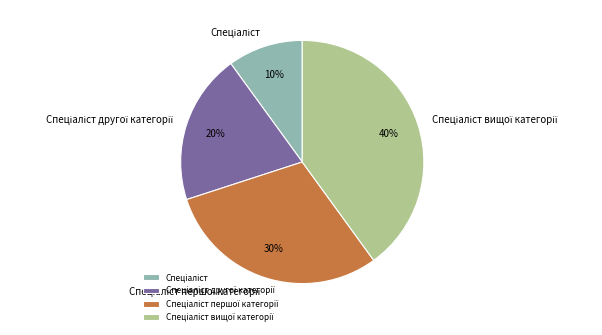

Is there any slice that represents more than half of the pie?

No